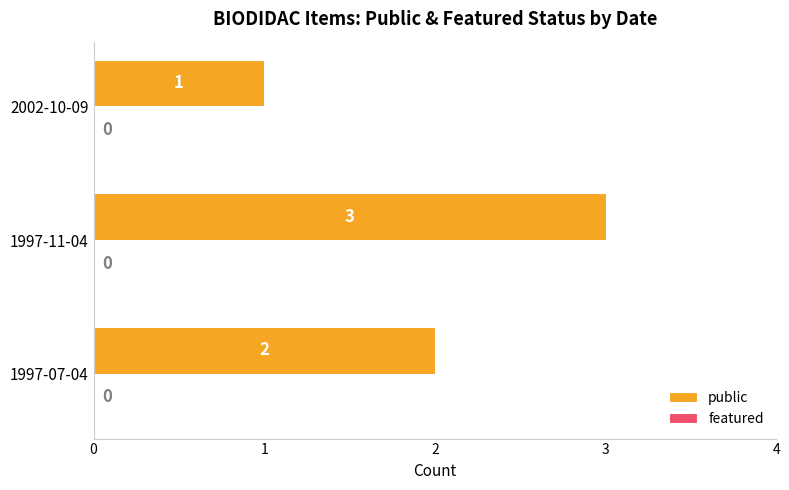

How many data points does each series have?

3